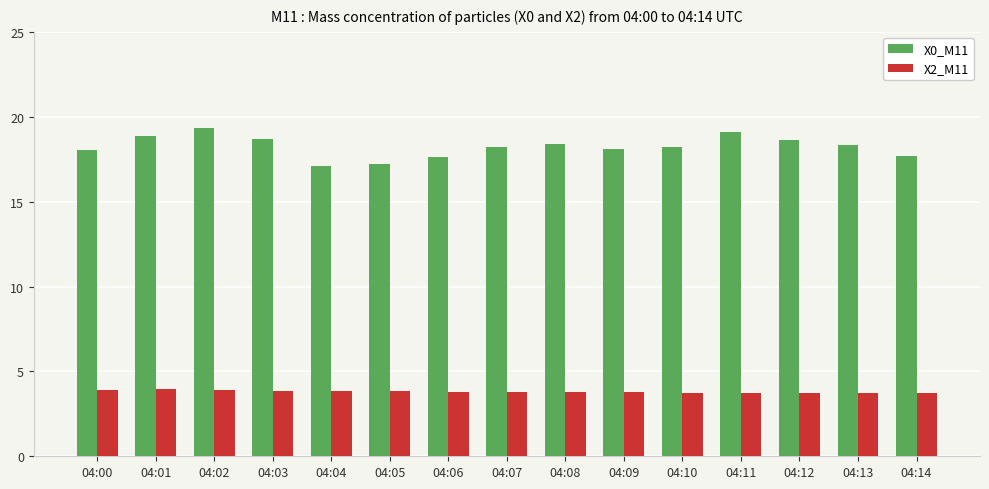

What is the approximate value of X0_M11 at 04:13?

18.3